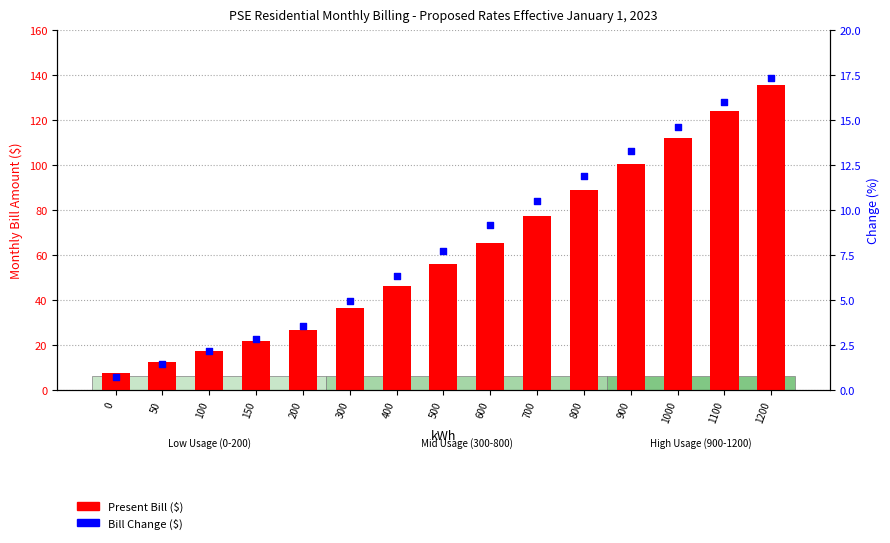

Which series has the widest spread of Y values?

Present Bill ($)